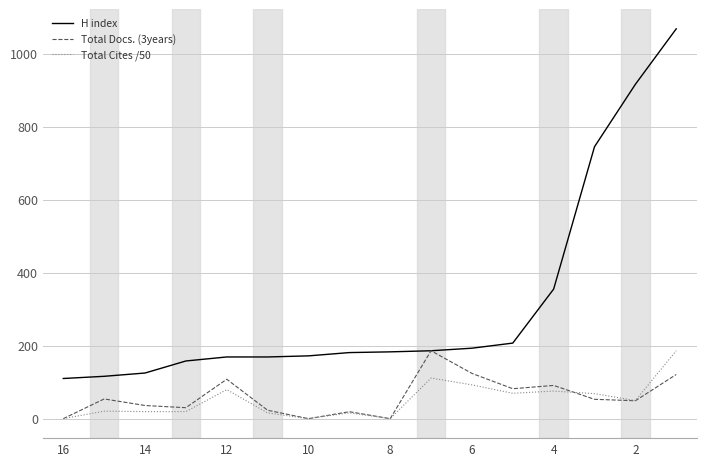

Is this an area chart (filled region under the line)?

No